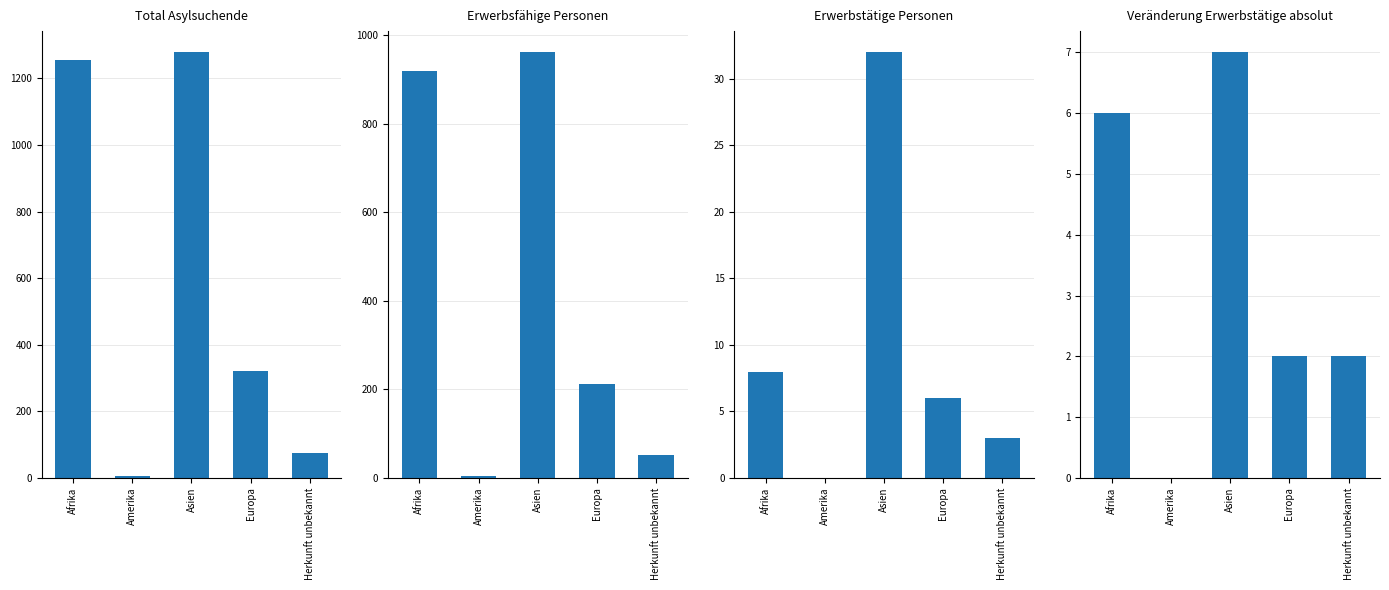

Are the bars grouped side by side (vs. stacked)?

Yes